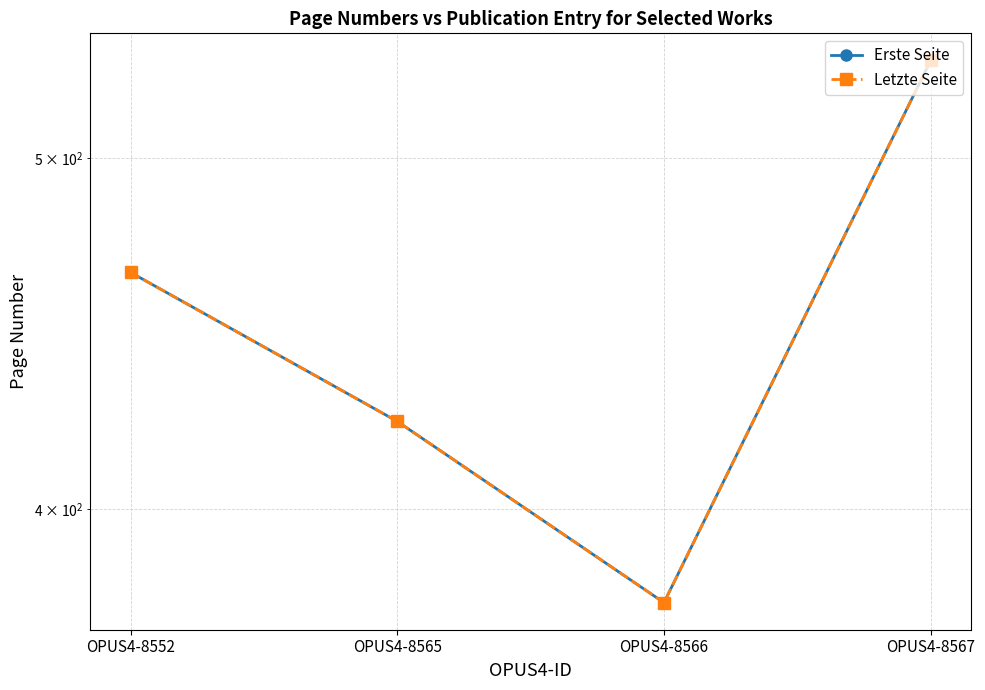

Rank the series at OPUS4-8565 from lowest to highest value.

Erste Seite, Letzte Seite